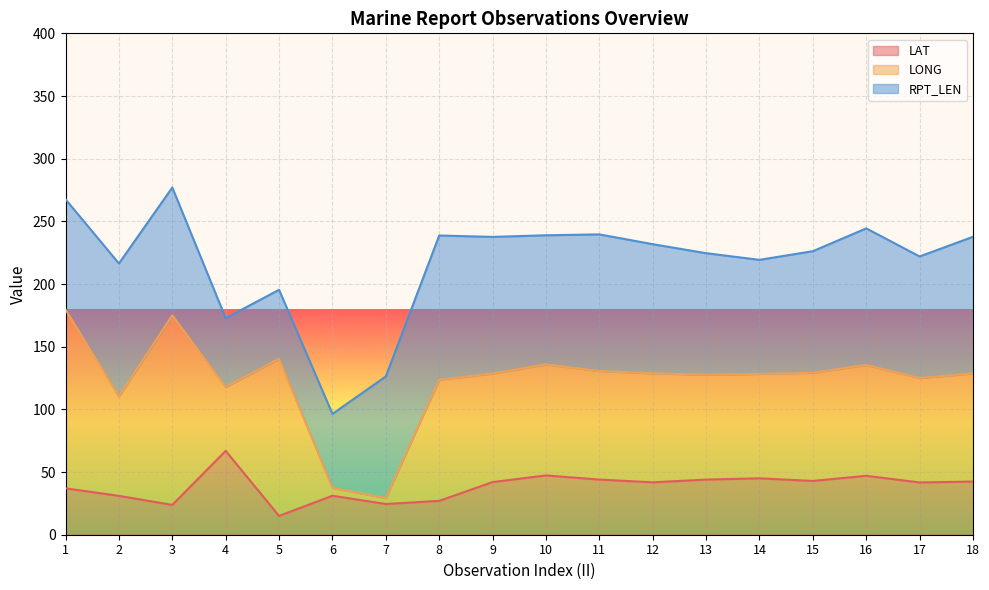

How many categories are shown in the chart?

18